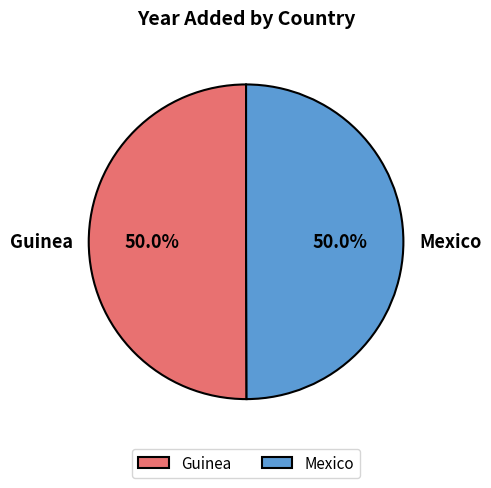

Approximately how many times larger is the value at Mexico compared to Guinea?

1.0